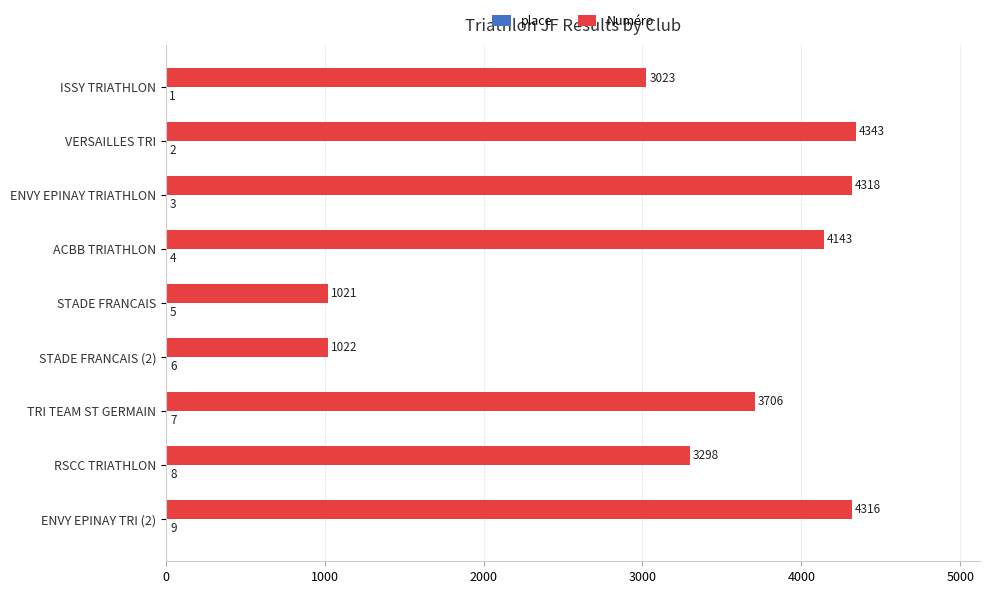

Which label corresponds to the largest value in the chart?

VERSAILLES TRI